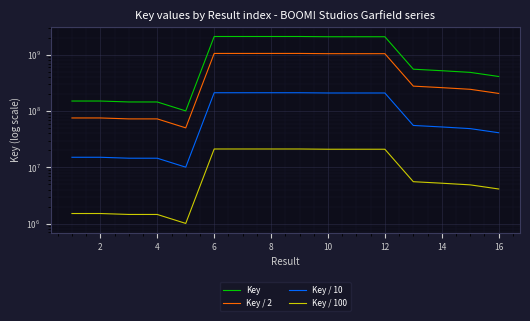

How many data points in Key / 100 are less than 5558305?

8